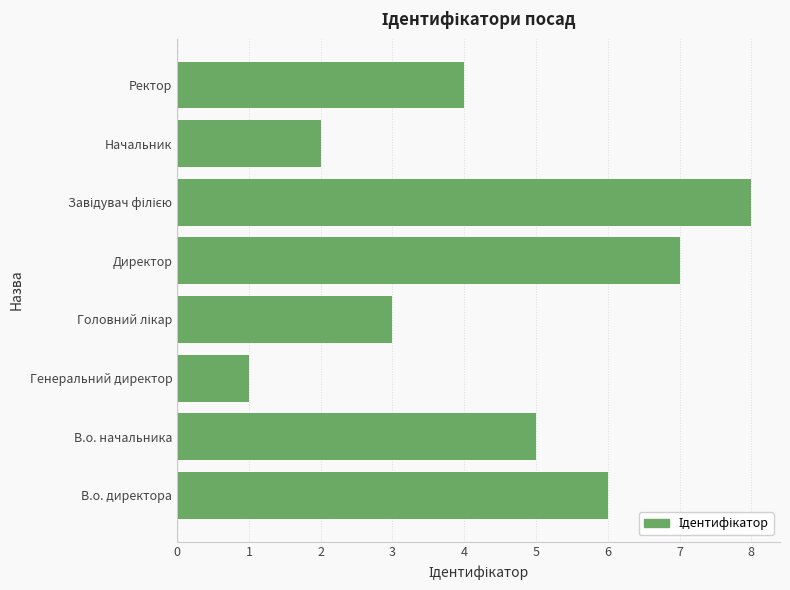

What is the change in value from В.о. директора to Генеральний директор?

-5